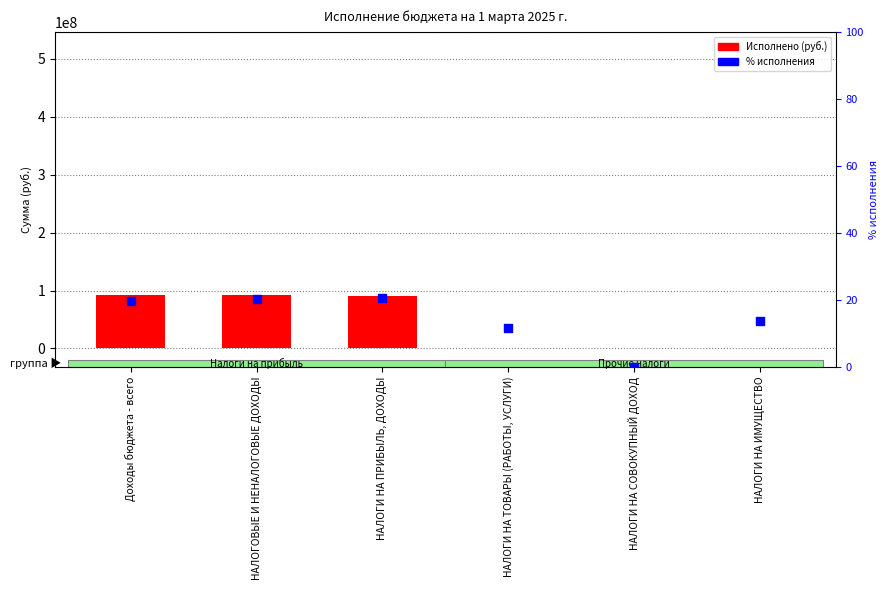

Which series contains the lowest Y value?

Исполнено